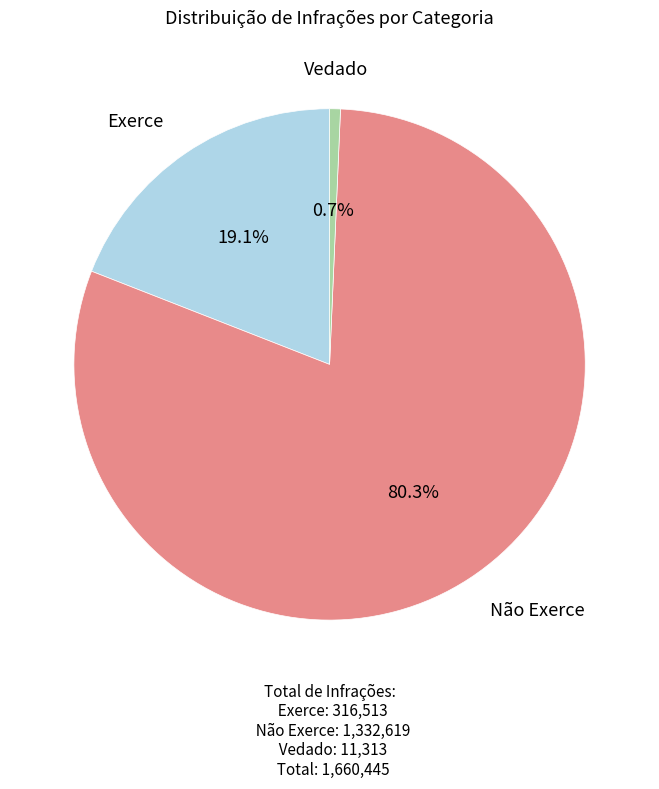

Does any single category account for the majority?

Yes